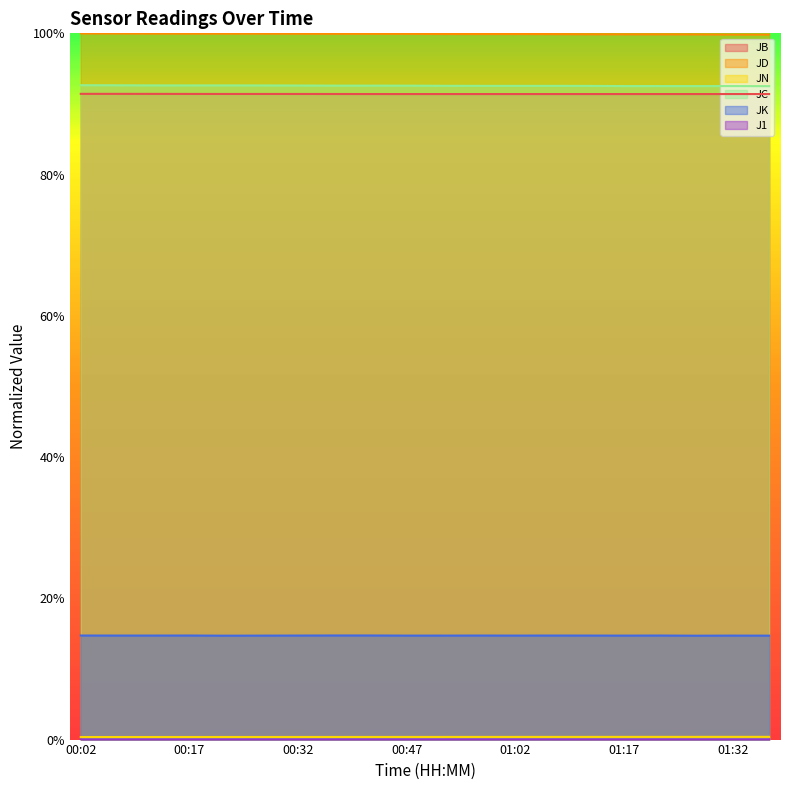

Read the JK value at 01:12.

0.1